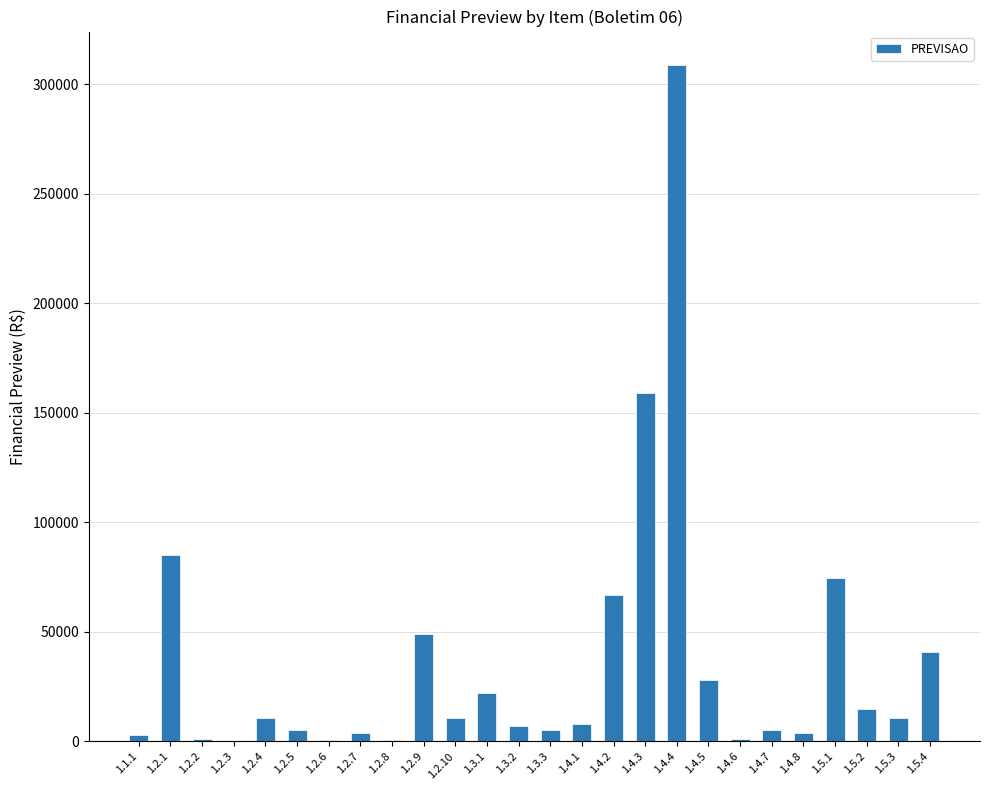

What is the sum of all values?

926361.3